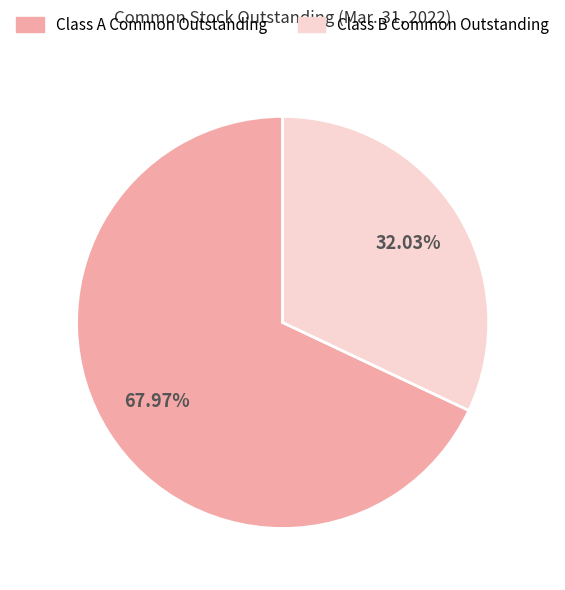

The Class A Common Outstanding slice represents 68% of the pie. True or false?

True